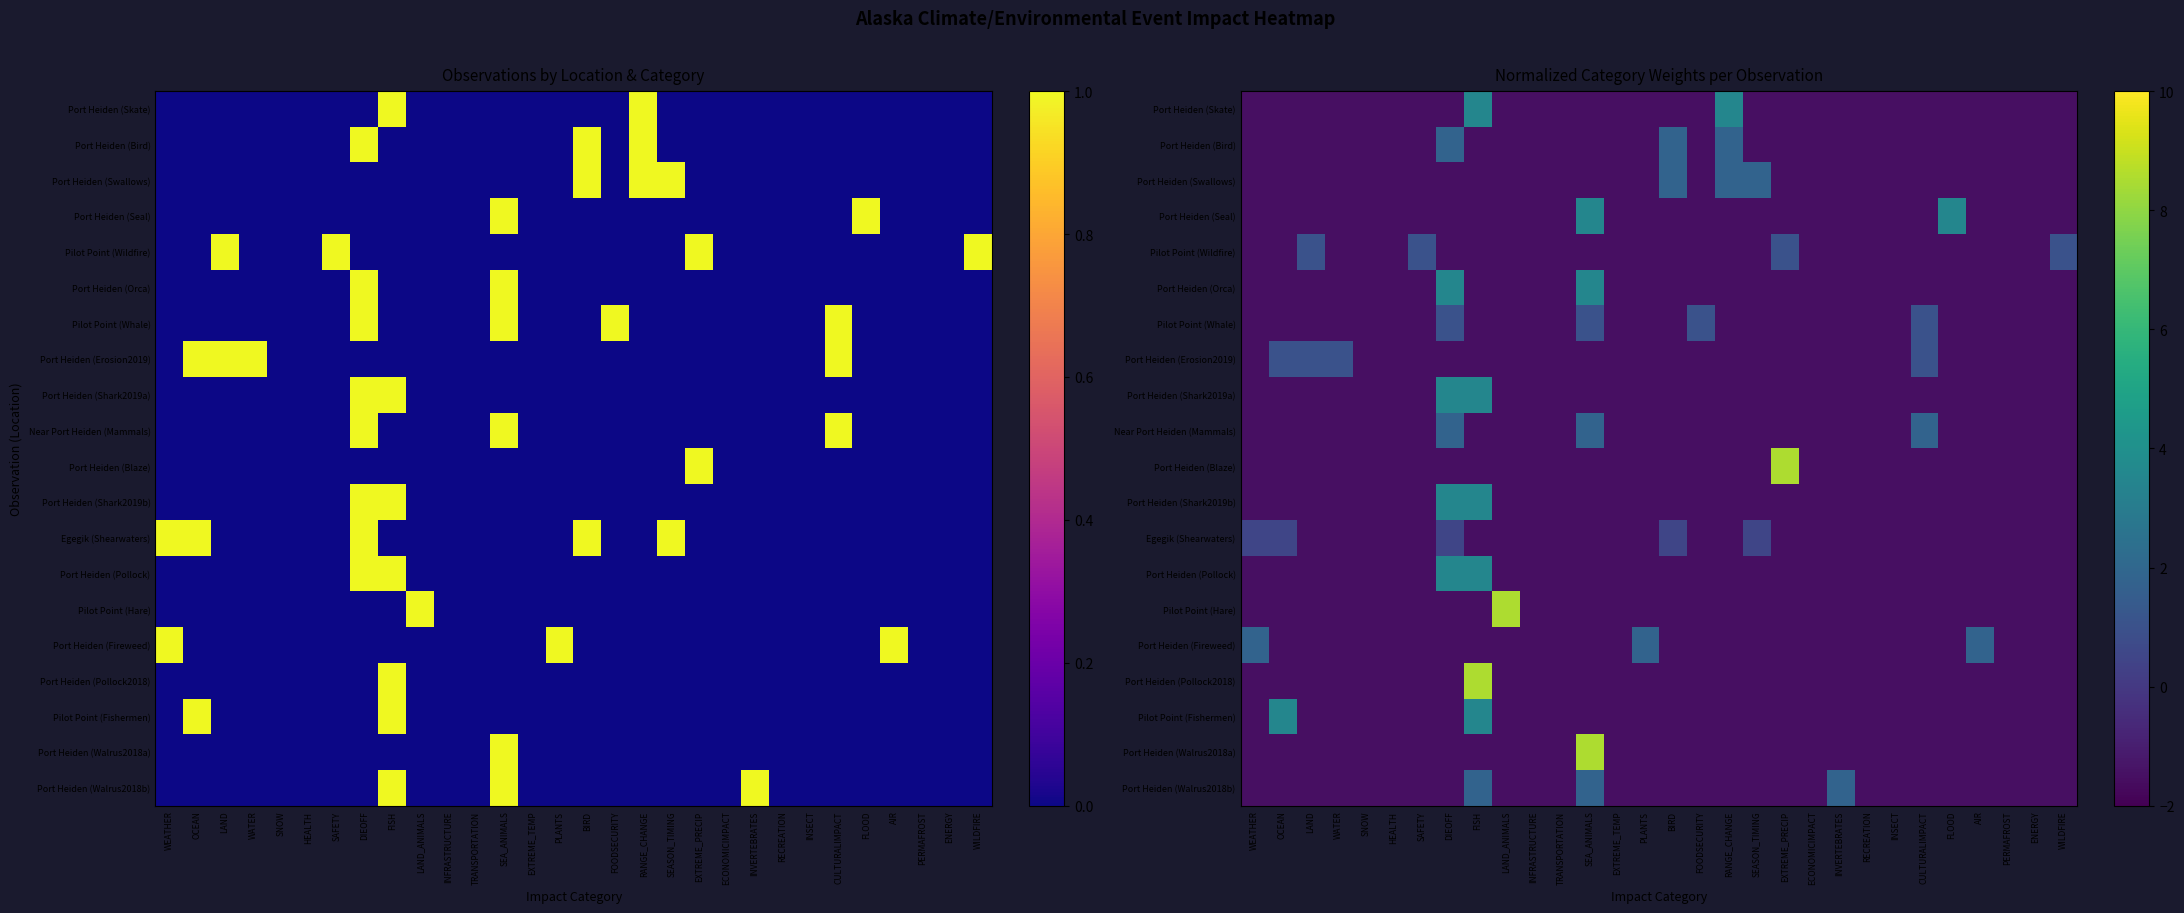

Between SEA_ANIMALS and INSECT, which is larger?

SEA_ANIMALS